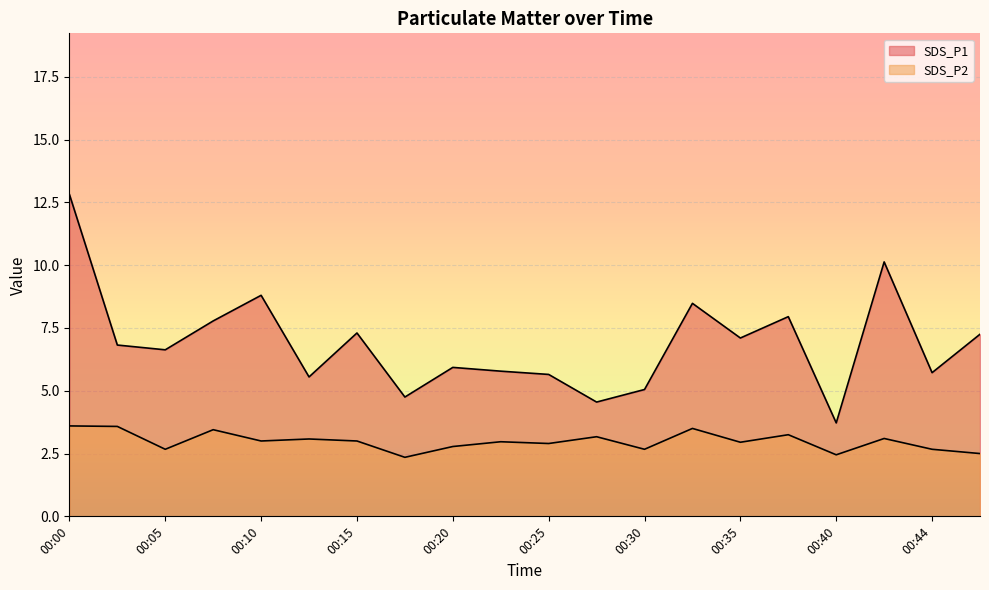

What is the difference between the SDS_P1 values at 00:27 and 00:15?

2.8